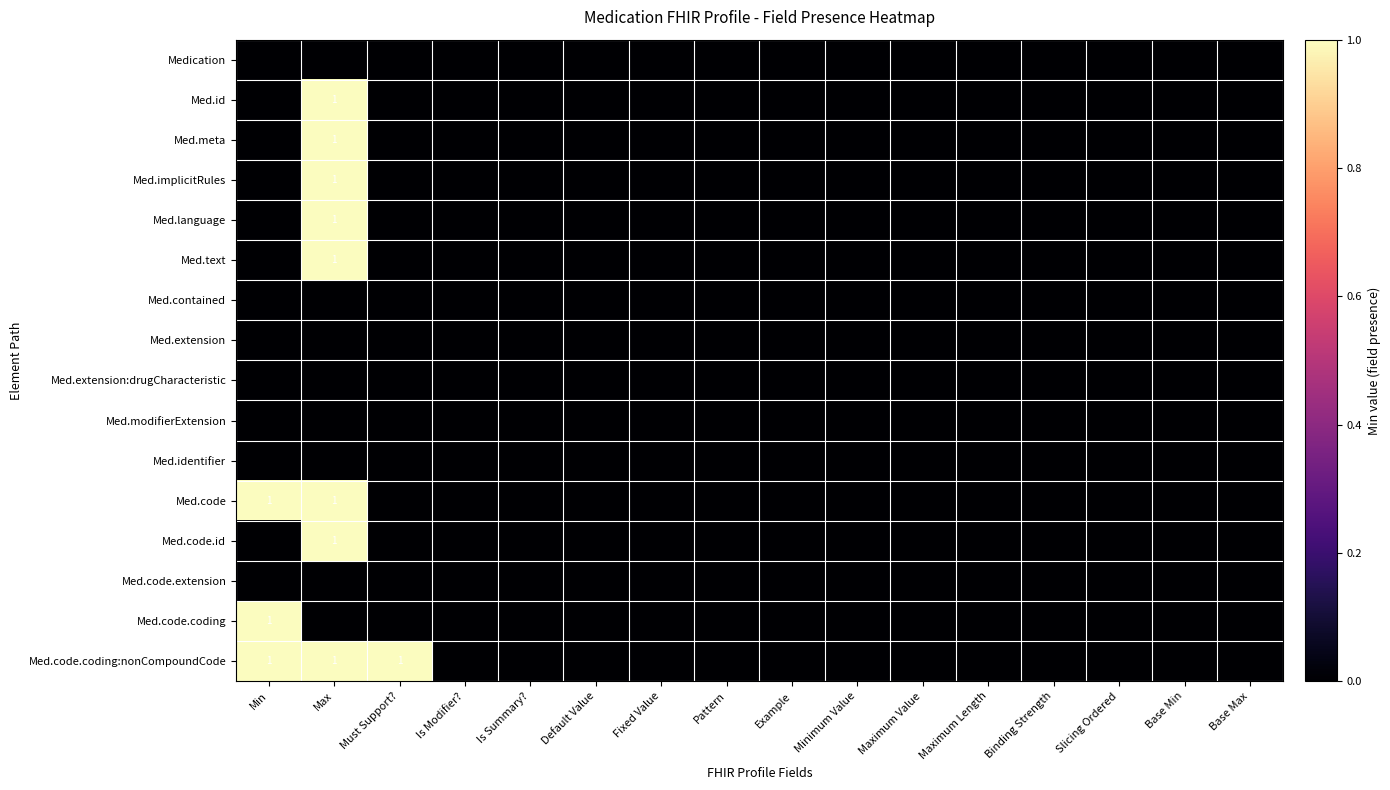

The Med.code series shows 0 at Max. True or false?

False